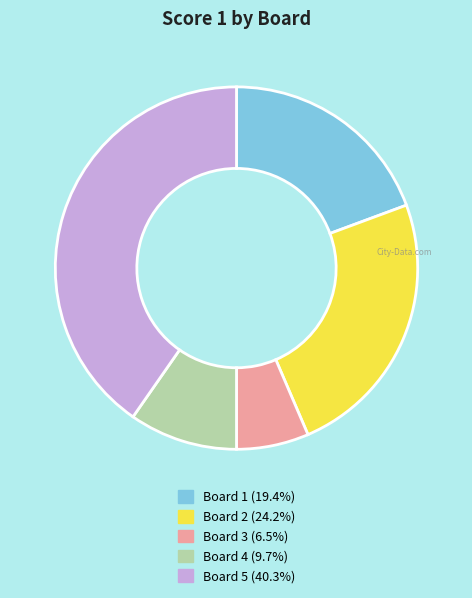

Does any single category account for the majority?

No